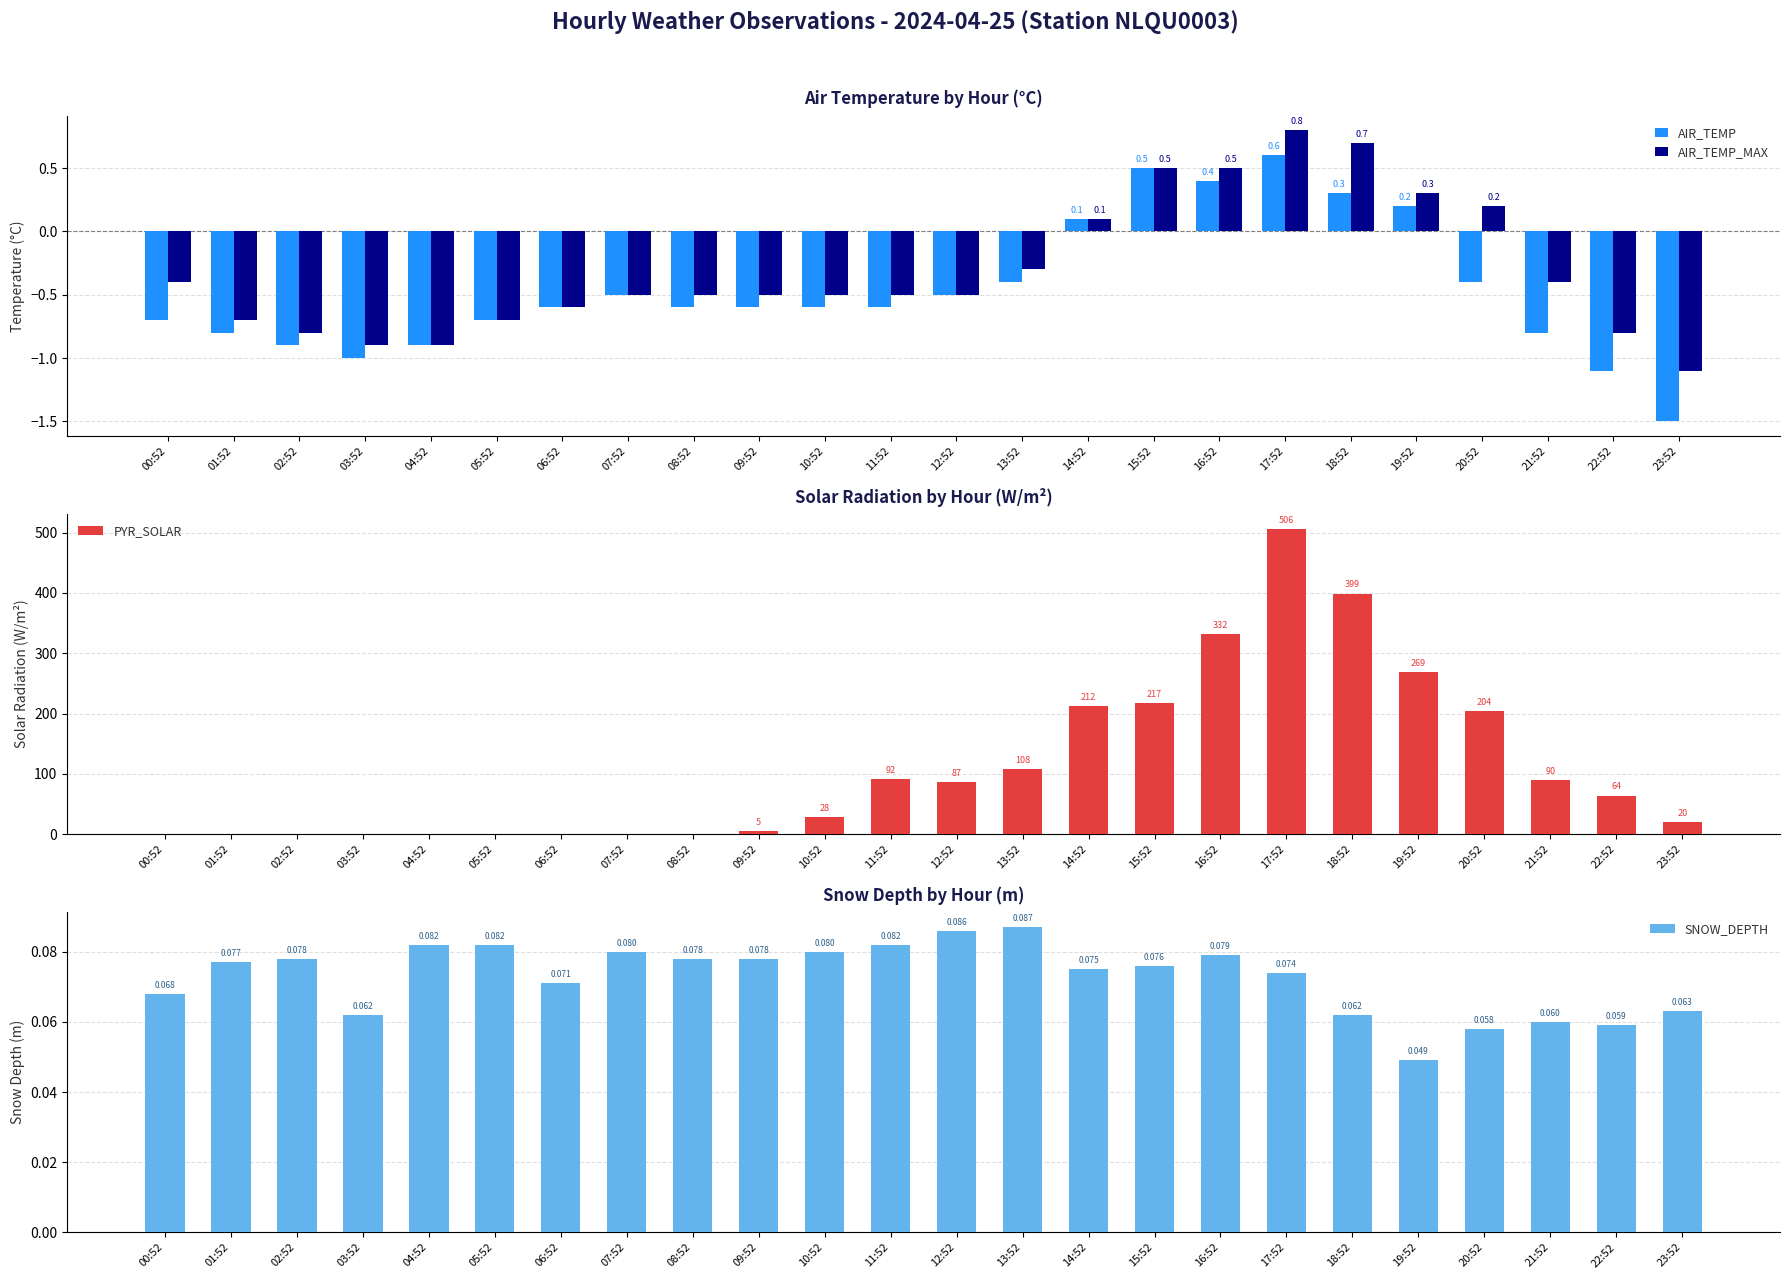

The value of AIR_TEMP at 21:52 is -1.1. True or false?

False